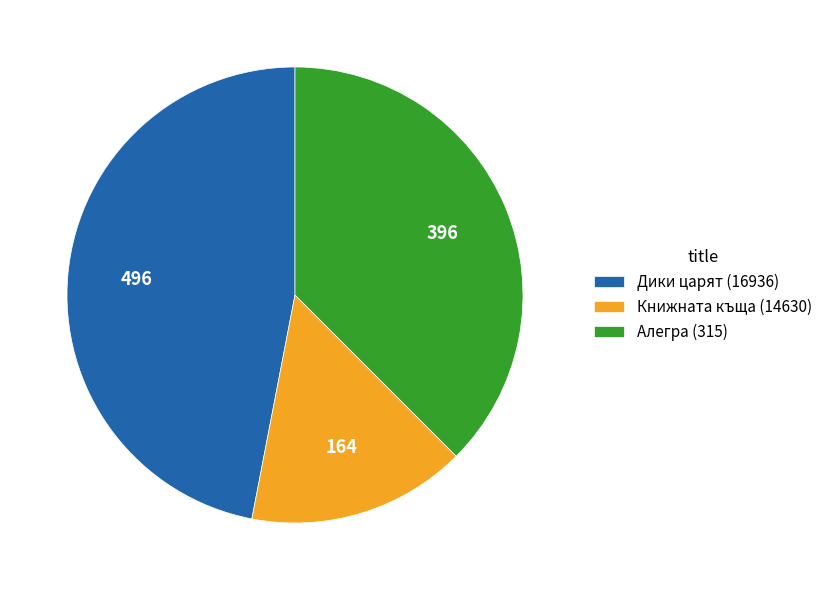

What is the smallest slice in the pie chart?

Книжната къща (14630)